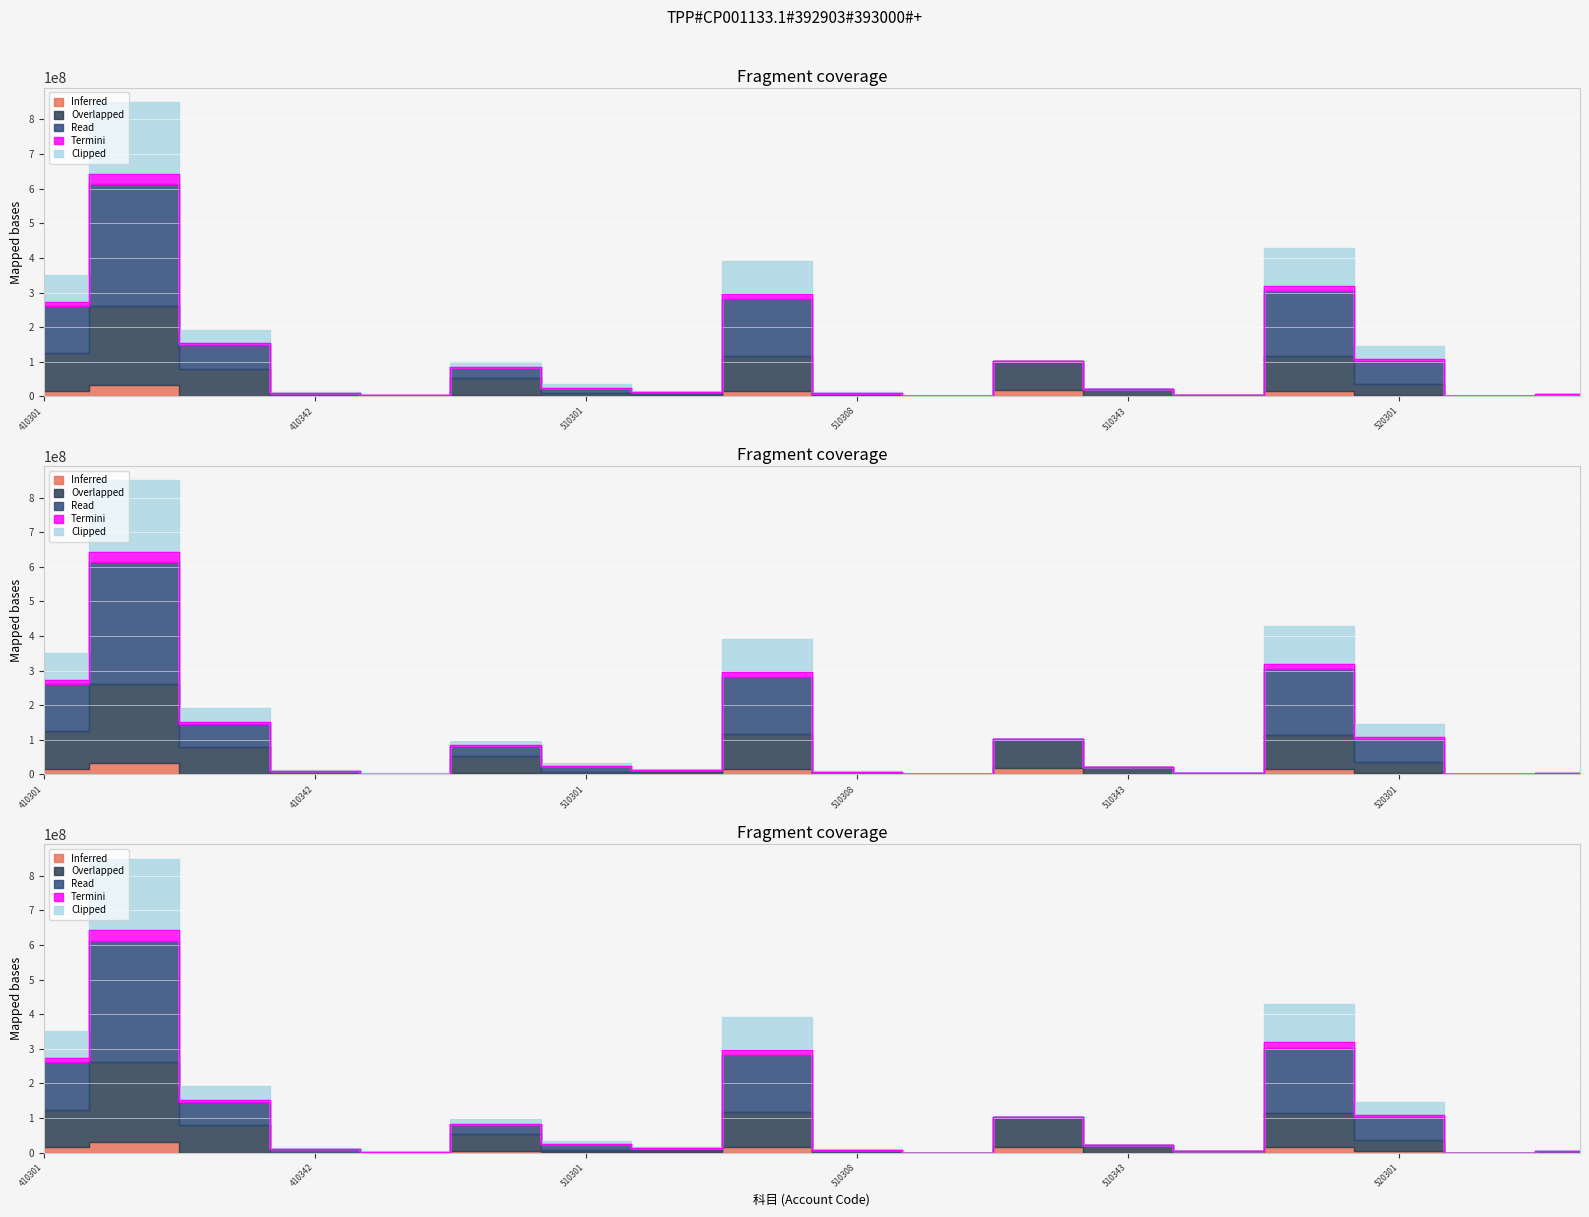

Is it true that Clipped equals 33732225 at 510343?

False